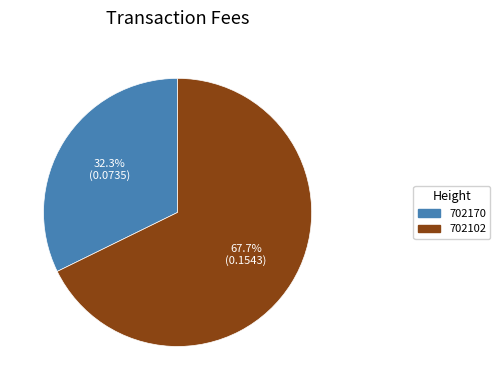

What percentage do 702170 and 702102 together represent?

100.0%